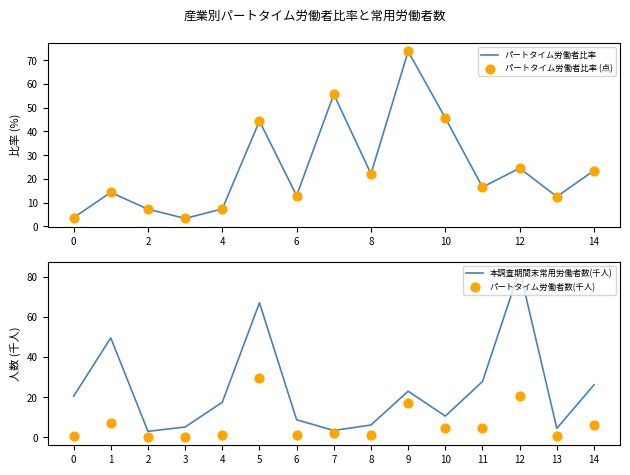

Which series has the widest spread of Y values?

本調査期間末常用労働者数(千人)